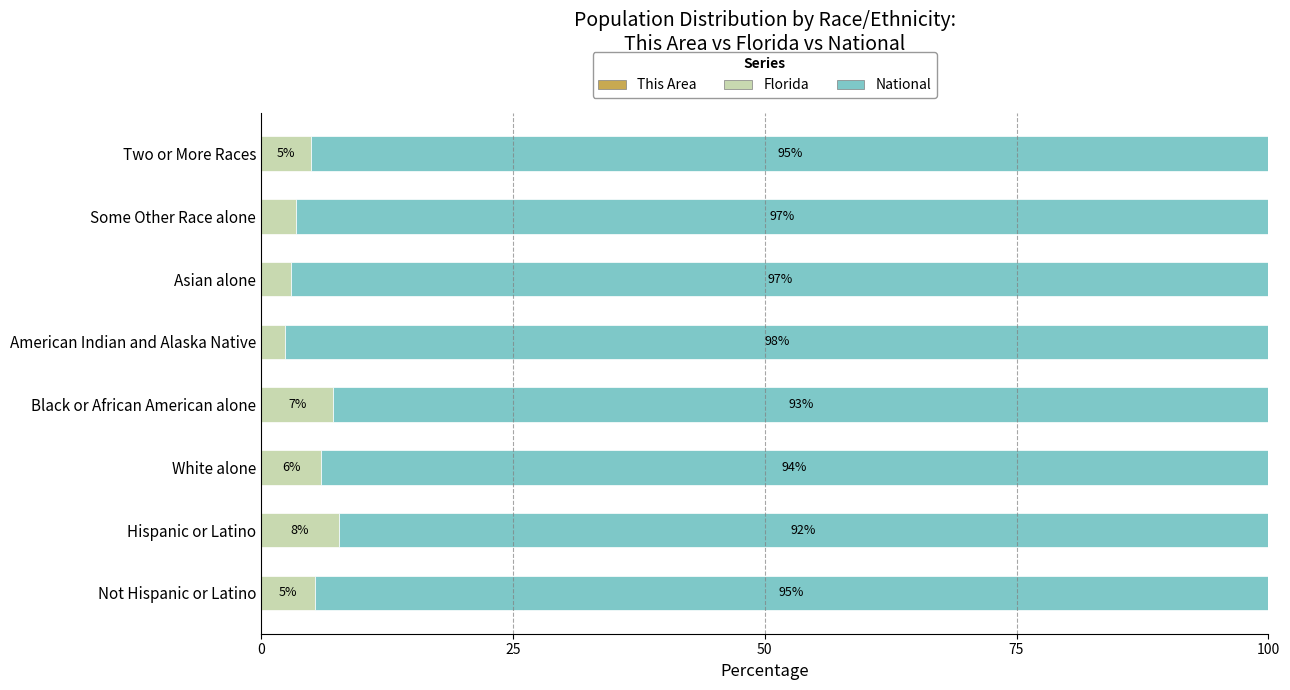

What is the total value across all series at Black or African American alone?

100.0